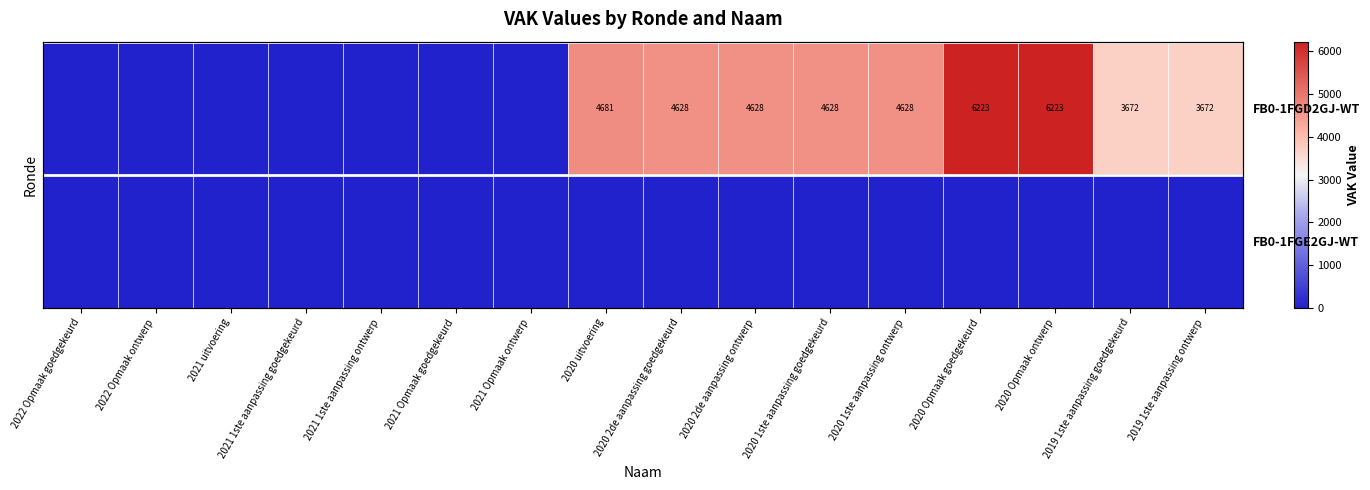

How many distinct data groups are displayed?

2